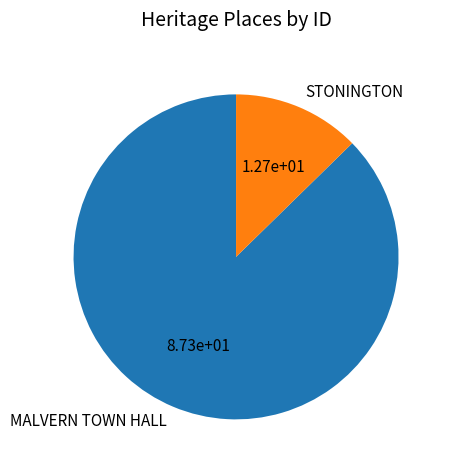

Which category has the biggest portion of the pie?

MALVERN TOWN HALL